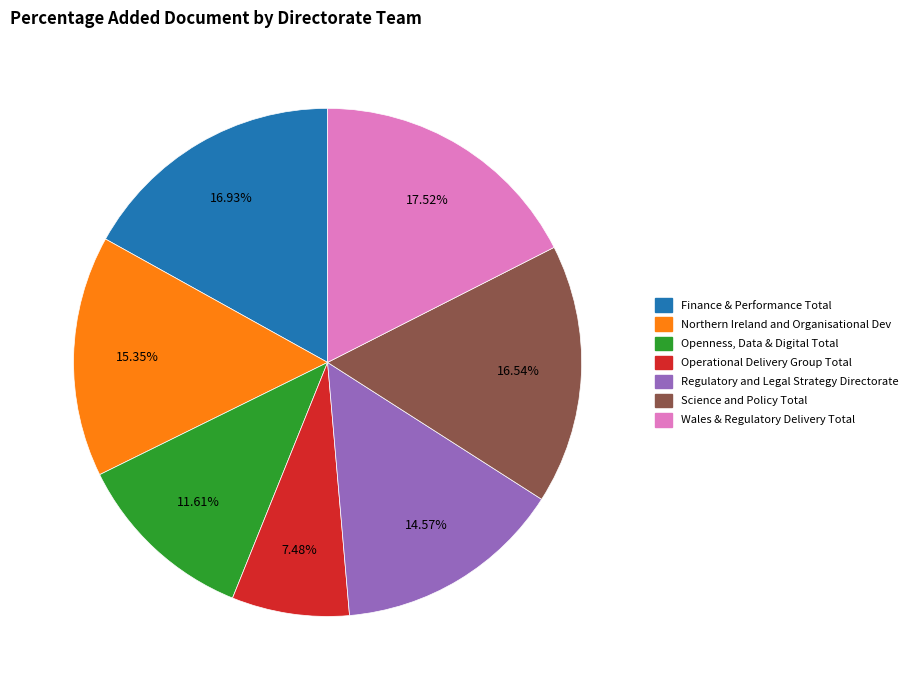

Rank the categories by value from highest to lowest.

Wales & Regulatory Delivery Total, Finance & Performance Total, Science and Policy Total, Northern Ireland and Organisational Dev, Regulatory and Legal Strategy Directorate, Openness, Data & Digital Total, Operational Delivery Group Total